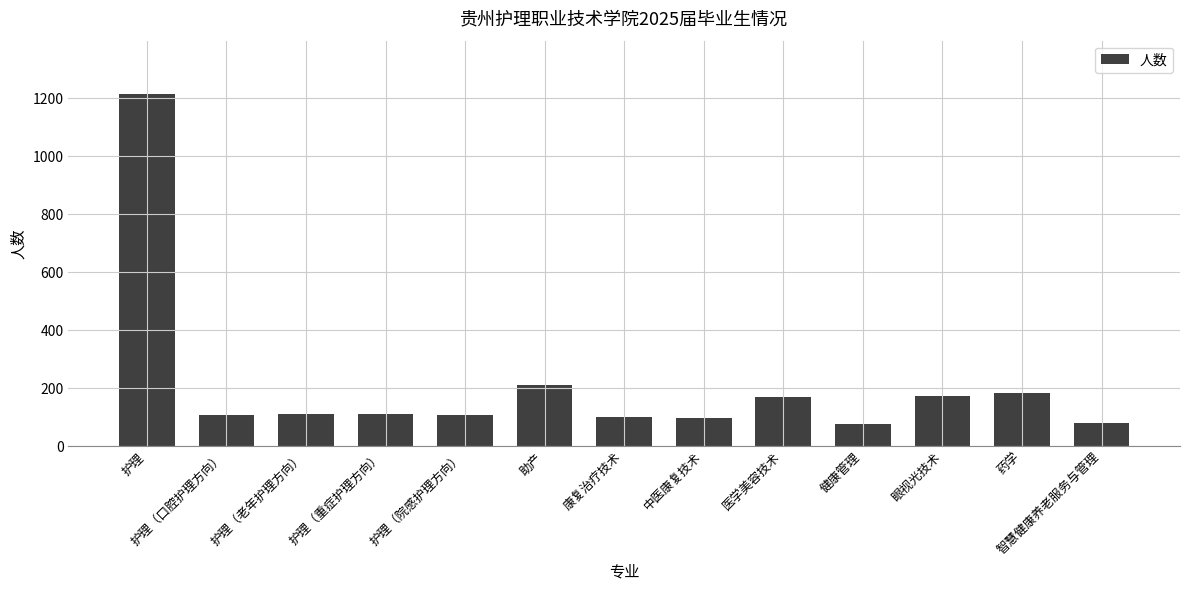

What is the change in value from 护理 to 康复治疗技术?

-1117